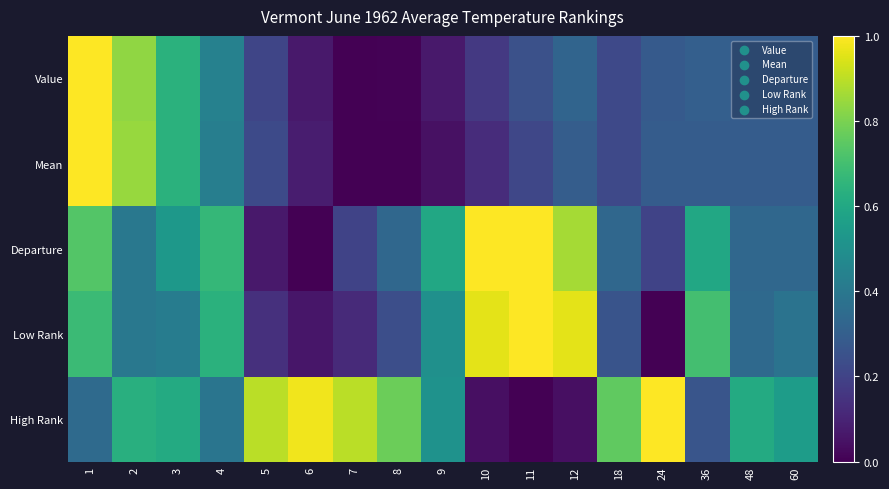

Reading right to left, extract all data points from this chart.

Value: 60=0.3	48=0.3	36=0.3	24=0.3	18=0.2	12=0.3	11=0.2	10=0.2	9=0.1	8=0.0	7=0.0	6=0.1	5=0.2	4=0.4	3=0.6	2=0.8	1=1.0
Mean: 60=0.3	48=0.3	36=0.3	24=0.3	18=0.2	12=0.3	11=0.2	10=0.1	9=0.0	8=0.0	7=0.0	6=0.1	5=0.2	4=0.4	3=0.6	2=0.8	1=1.0
Departure: 60=0.3	48=0.3	36=0.6	24=0.2	18=0.3	12=0.9	11=1.0	10=1.0	9=0.6	8=0.3	7=0.2	6=0.0	5=0.1	4=0.7	3=0.5	2=0.4	1=0.7
Low Rank: 60=0.4	48=0.3	36=0.7	24=0.0	18=0.3	12=1.0	11=1.0	10=1.0	9=0.5	8=0.2	7=0.1	6=0.1	5=0.1	4=0.6	3=0.4	2=0.4	1=0.7
High Rank: 60=0.6	48=0.6	36=0.3	24=1.0	18=0.8	12=0.0	11=0.0	10=0.0	9=0.5	8=0.8	7=0.9	6=1.0	5=0.9	4=0.4	3=0.6	2=0.6	1=0.3